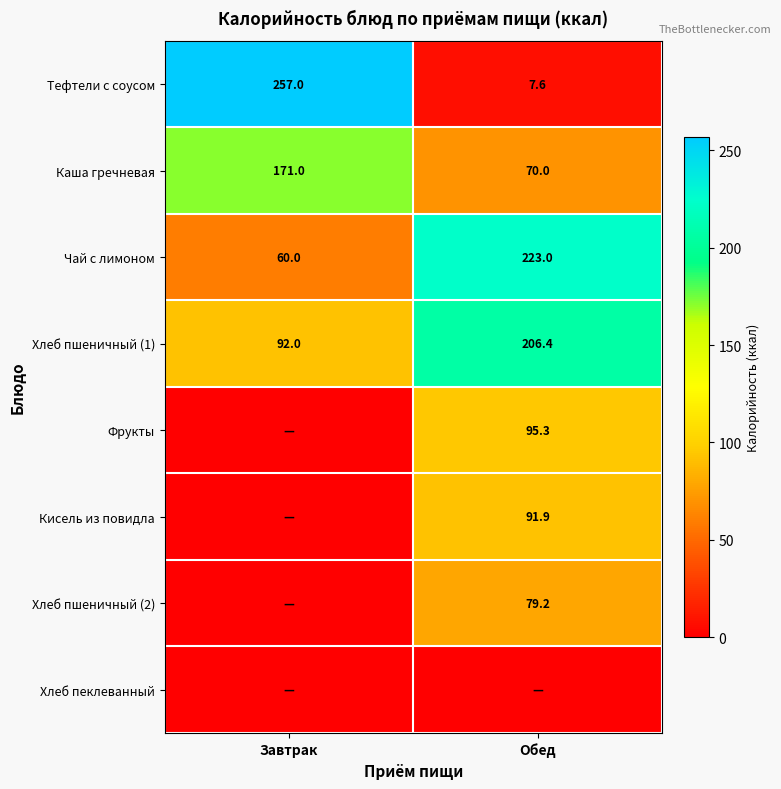

Which category has the lowest value in the Каша гречневая series?

Обед